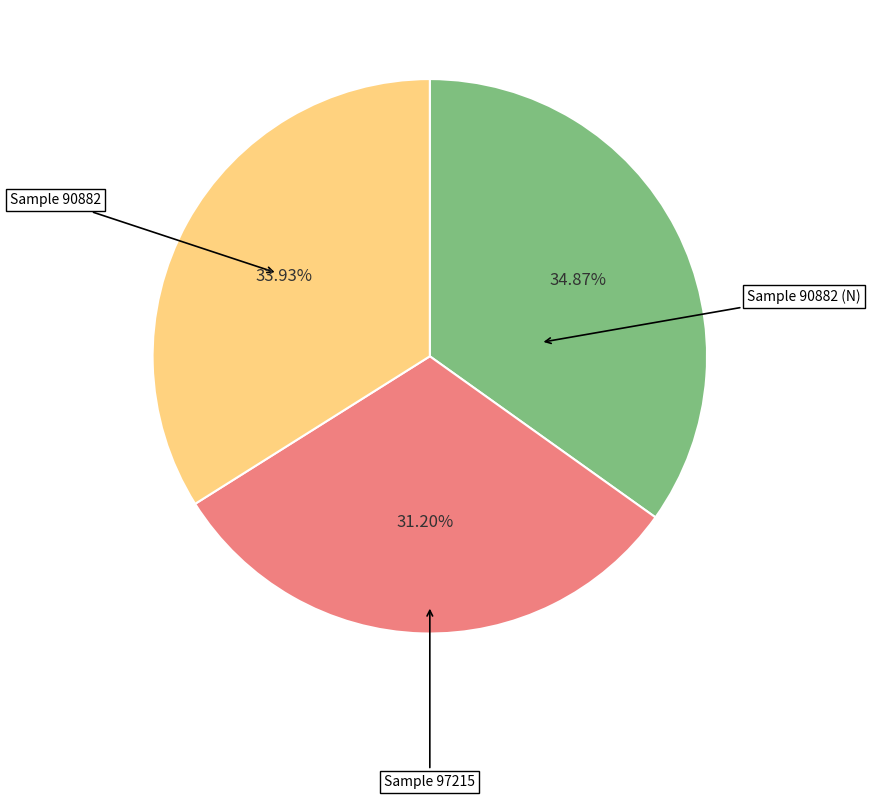

Is there any slice that represents more than half of the pie?

No